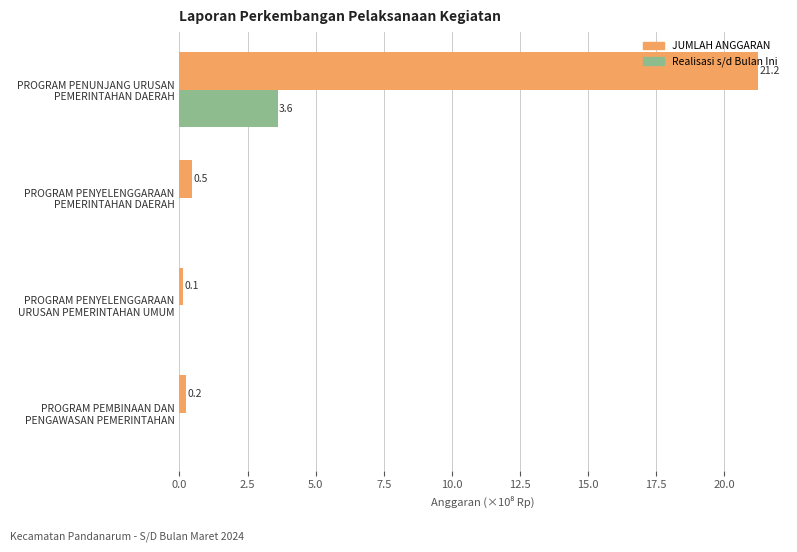

Which series has the largest total across all categories?

JUMLAH ANGGARAN